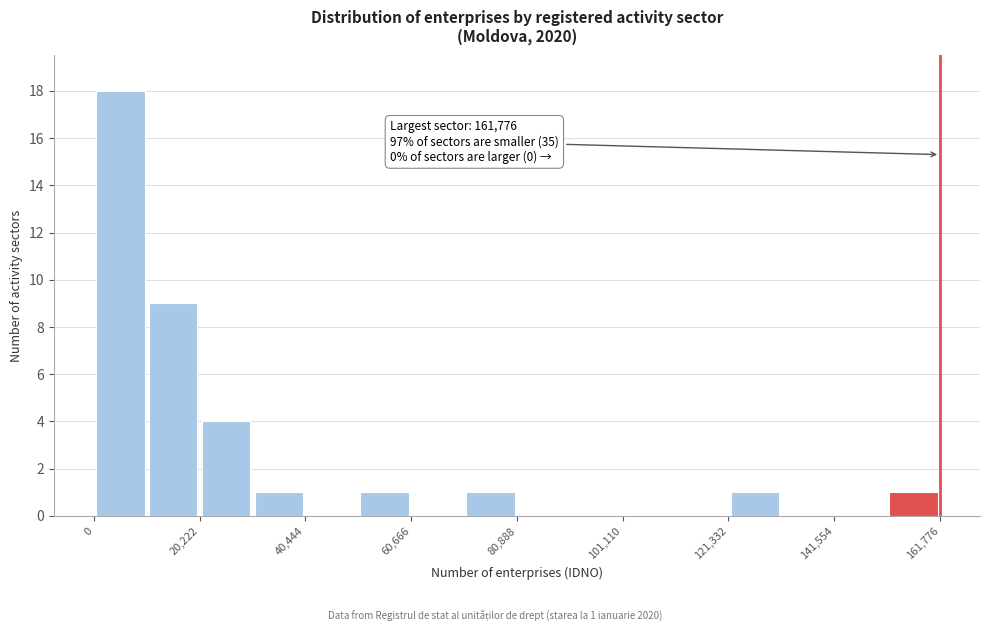

Around what value on the x-axis is the tallest bar? Give the approximate position of its centre, as read against the axis.

5000